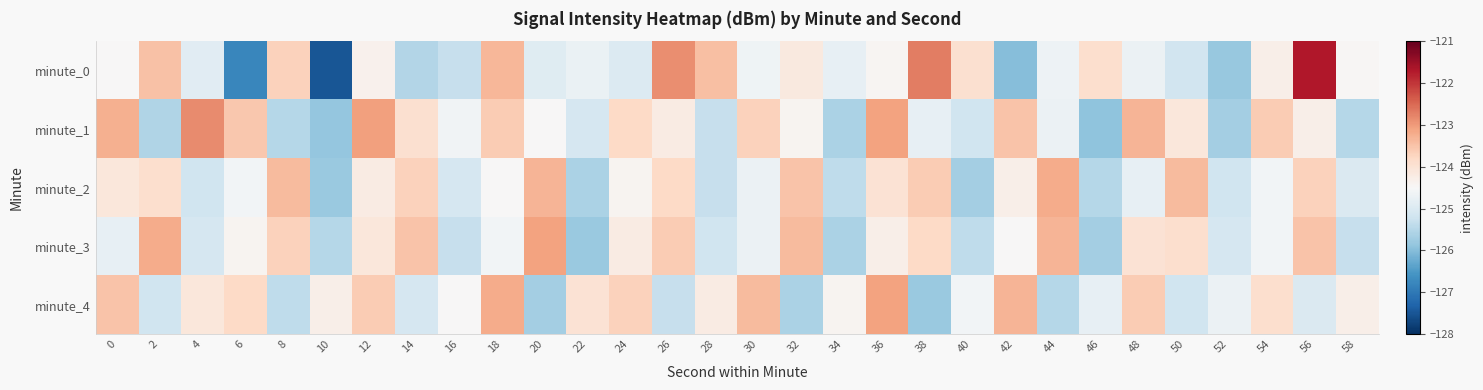

Reading left to right, list all the values displayed in this chart.

minute_0: 0=-124.5	2=-123.5	4=-124.9	6=-126.8	8=-123.7	10=-127.5	12=-124.4	14=-125.5	16=-125.3	18=-123.3	20=-124.9	22=-124.7	24=-125.0	26=-122.9	28=-123.4	30=-124.6	32=-124.2	34=-124.8	36=-124.4	38=-122.7	40=-123.9	42=-126.0	44=-124.7	46=-123.9	48=-124.7	50=-125.2	52=-125.8	54=-124.3	56=-121.7	58=-124.5
minute_1: 0=-123.2	2=-125.5	4=-122.8	6=-123.6	8=-125.5	10=-125.9	12=-123.1	14=-123.9	16=-124.6	18=-123.6	20=-124.5	22=-125.1	24=-123.8	26=-124.2	28=-125.3	30=-123.7	32=-124.4	34=-125.6	36=-123.1	38=-124.8	40=-125.2	42=-123.5	44=-124.7	46=-125.9	48=-123.3	50=-124.1	52=-125.7	54=-123.6	56=-124.3	58=-125.5
minute_2: 0=-124.1	2=-123.9	4=-125.2	6=-124.6	8=-123.4	10=-125.8	12=-124.2	14=-123.7	16=-125.1	18=-124.5	20=-123.3	22=-125.6	24=-124.4	26=-123.8	28=-125.3	30=-124.7	32=-123.5	34=-125.4	36=-124.0	38=-123.6	40=-125.7	42=-124.3	44=-123.2	46=-125.5	48=-124.8	50=-123.4	52=-125.2	54=-124.6	56=-123.7	58=-125.0
minute_3: 0=-124.8	2=-123.2	4=-125.1	6=-124.4	8=-123.7	10=-125.5	12=-124.1	14=-123.5	16=-125.3	18=-124.6	20=-123.1	22=-125.8	24=-124.2	26=-123.6	28=-125.2	30=-124.7	32=-123.4	34=-125.6	36=-124.3	38=-123.8	40=-125.4	42=-124.5	44=-123.3	46=-125.7	48=-124.0	50=-123.9	52=-125.1	54=-124.6	56=-123.5	58=-125.3
minute_4: 0=-123.5	2=-125.2	4=-124.1	6=-123.8	8=-125.4	10=-124.3	12=-123.6	14=-125.1	16=-124.5	18=-123.2	20=-125.7	22=-124.0	24=-123.7	26=-125.3	28=-124.2	30=-123.4	32=-125.6	34=-124.4	36=-123.1	38=-125.8	40=-124.6	42=-123.3	44=-125.5	46=-124.8	48=-123.6	50=-125.2	52=-124.7	54=-123.9	56=-125.0	58=-124.3